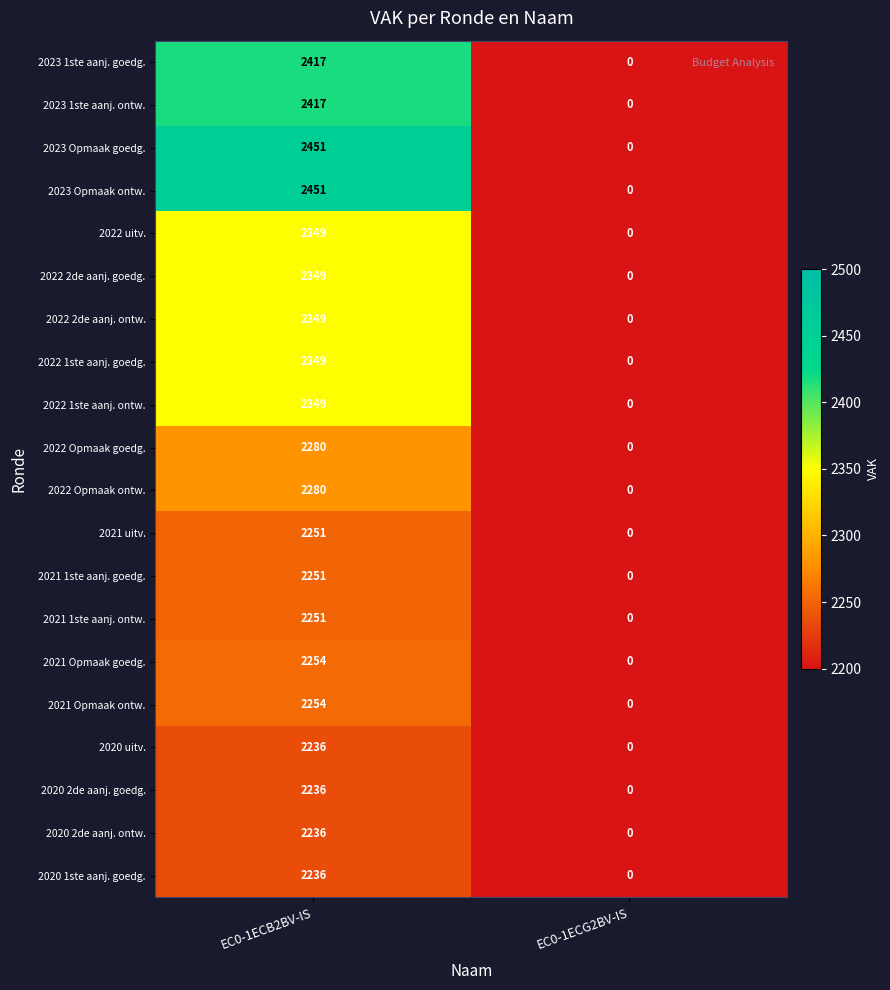

Where is 2023 1ste aanj. ontw. nearest to the value 1208?

EC0-1ECG2BV-IS